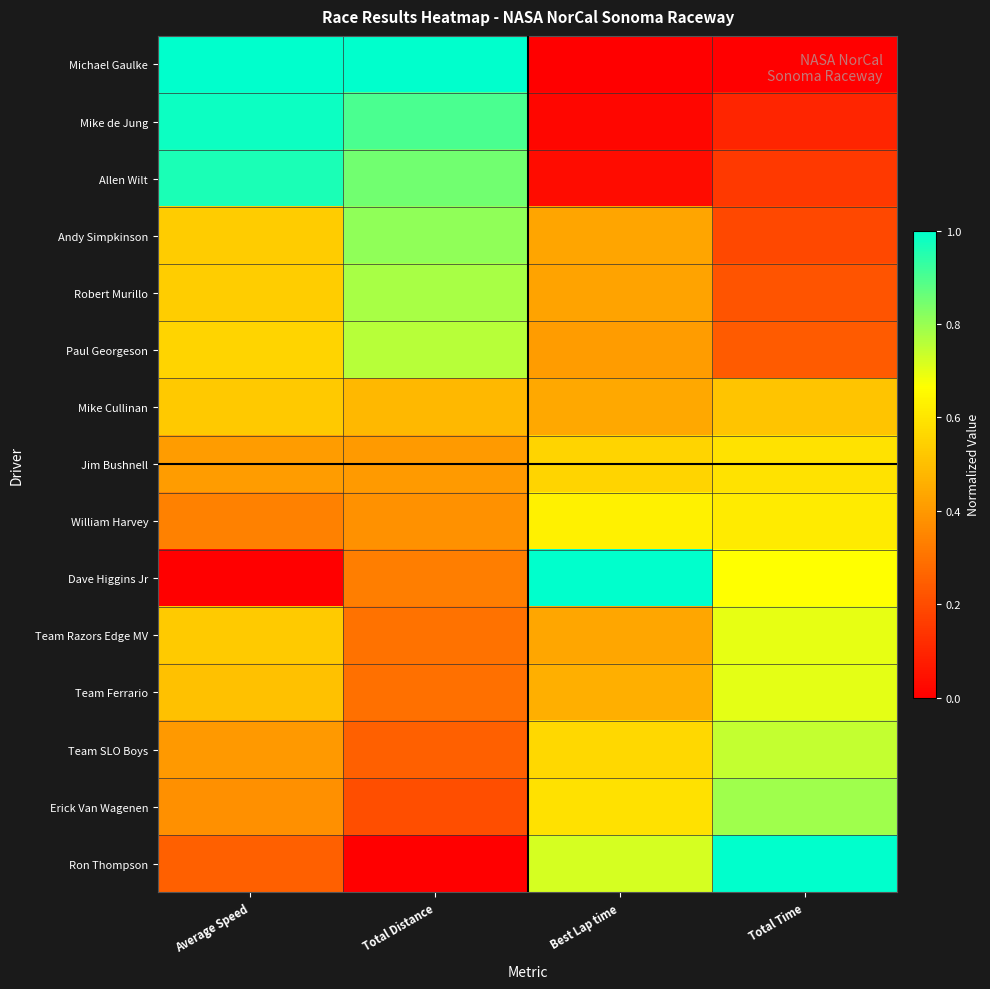

What is the greatest value displayed?

1.0